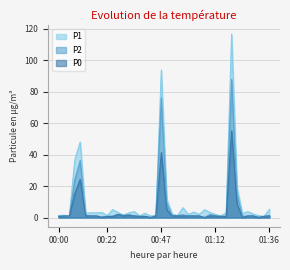

At 00:42, list the series in order from smallest to largest.

P2, P0, P1